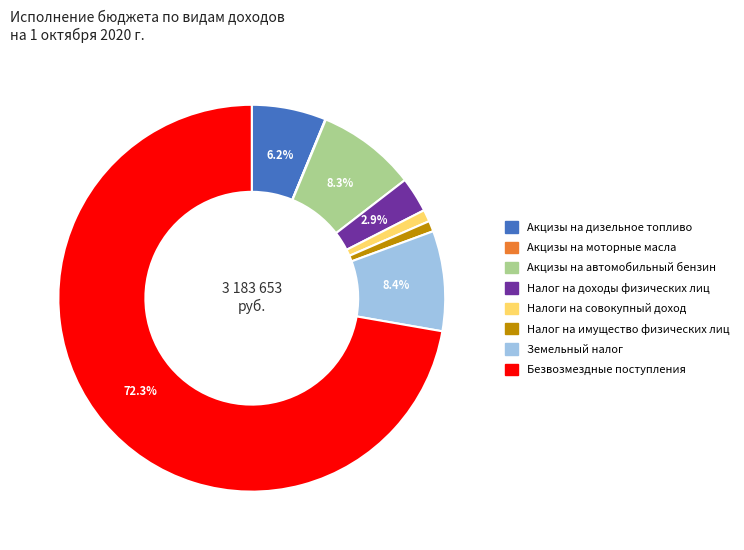

Which category has the biggest portion of the pie?

Безвозмездные поступления